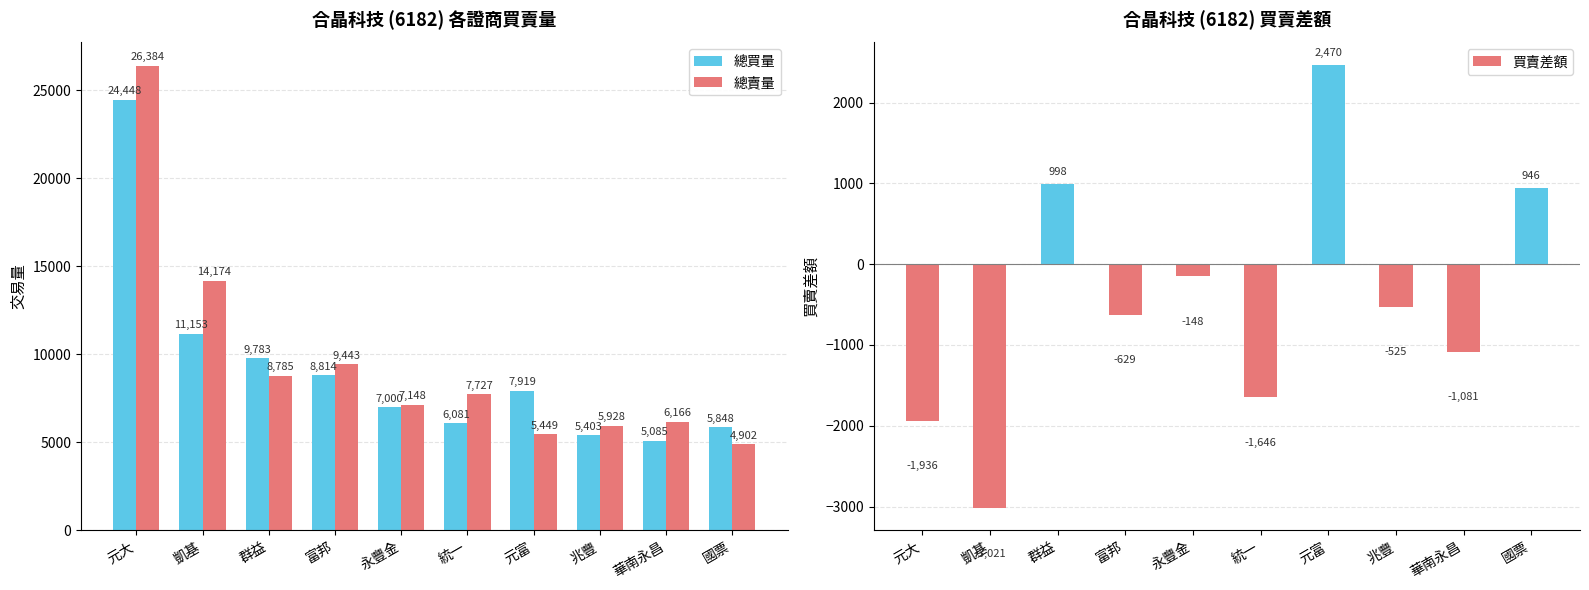

What is the sum of all 總賣量 values?

96106